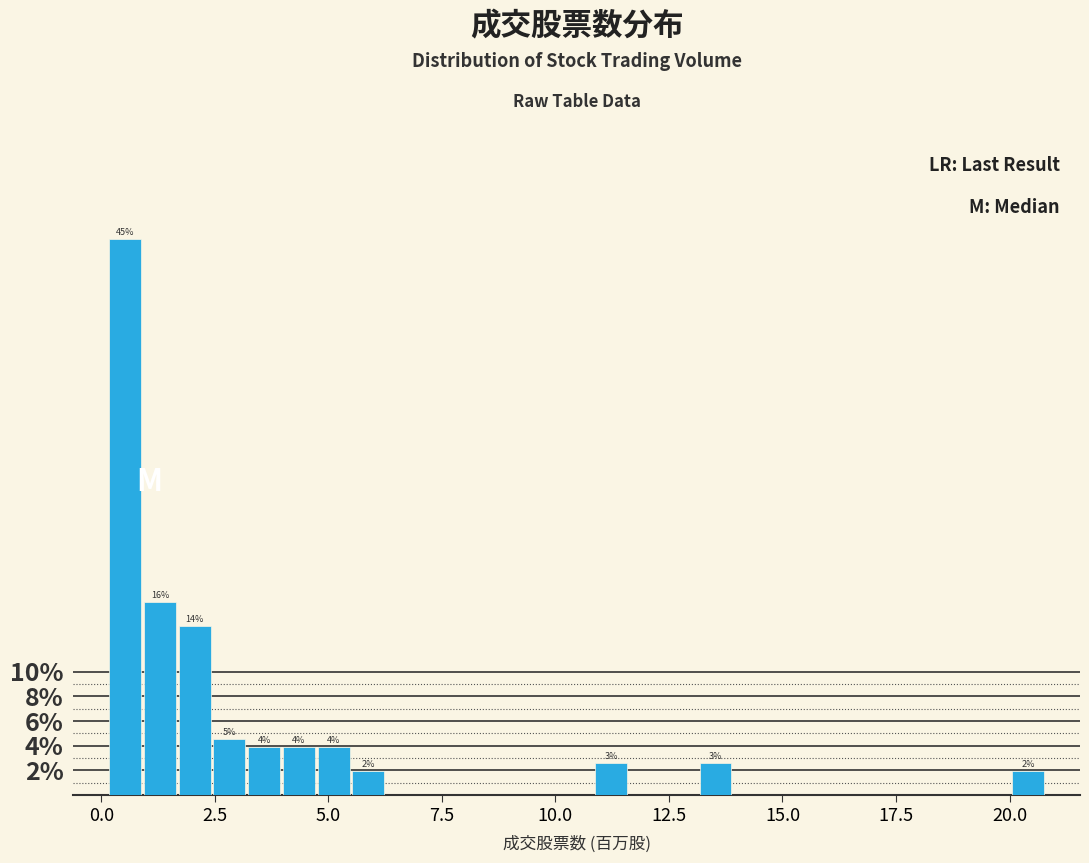

Read against the x-axis, roughly where is the centre of the tallest bar?

0.5